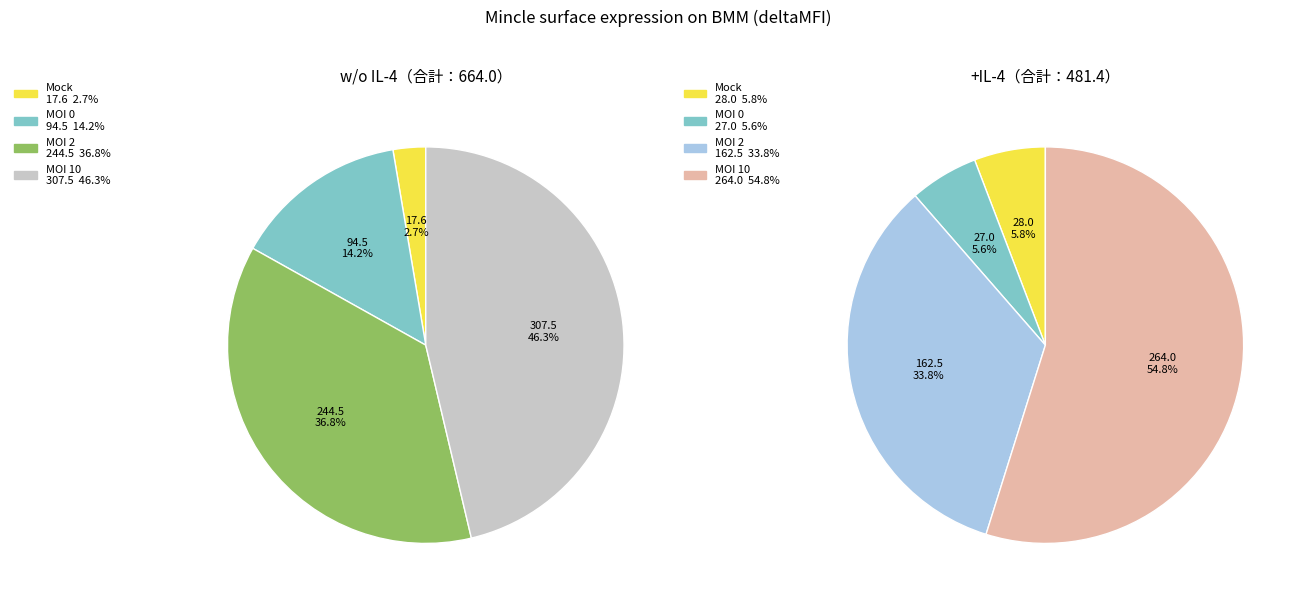

True or false: MOI 10 accounts for 44% of the total.

False